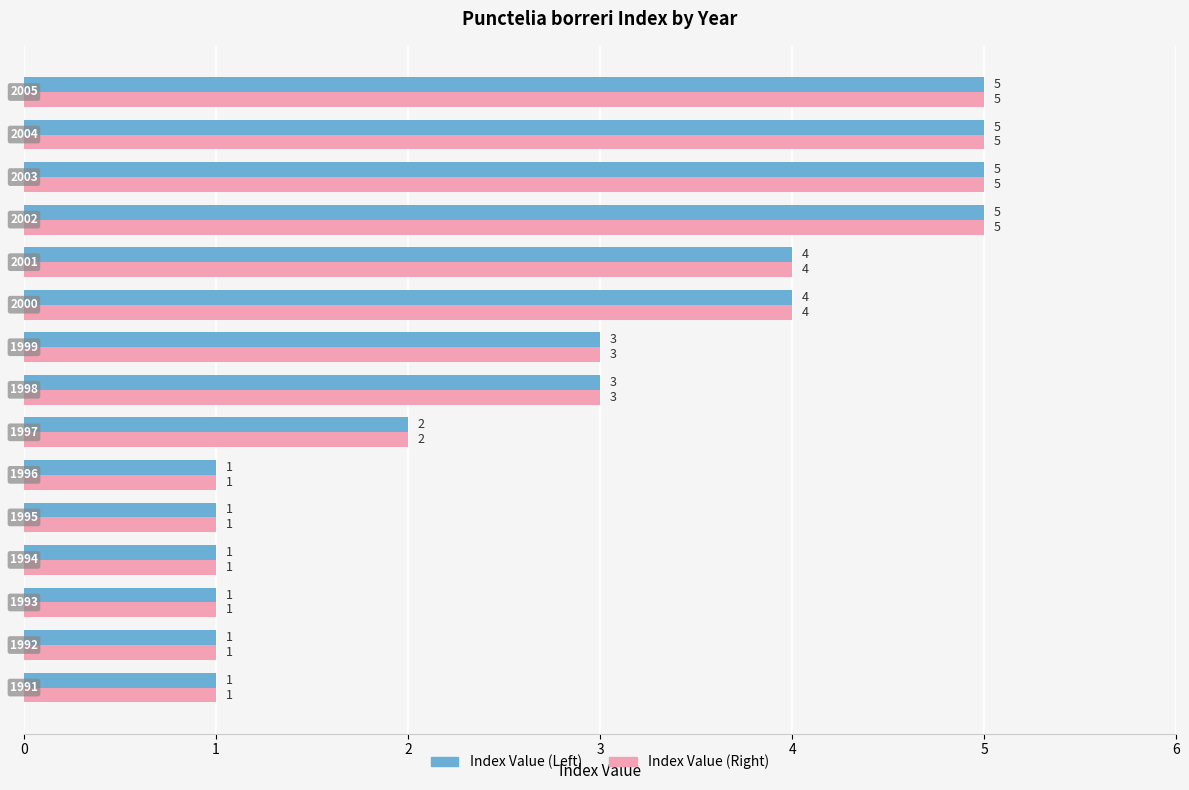

What is the difference between the maximum and minimum values in the Index Value (Left) series?

4